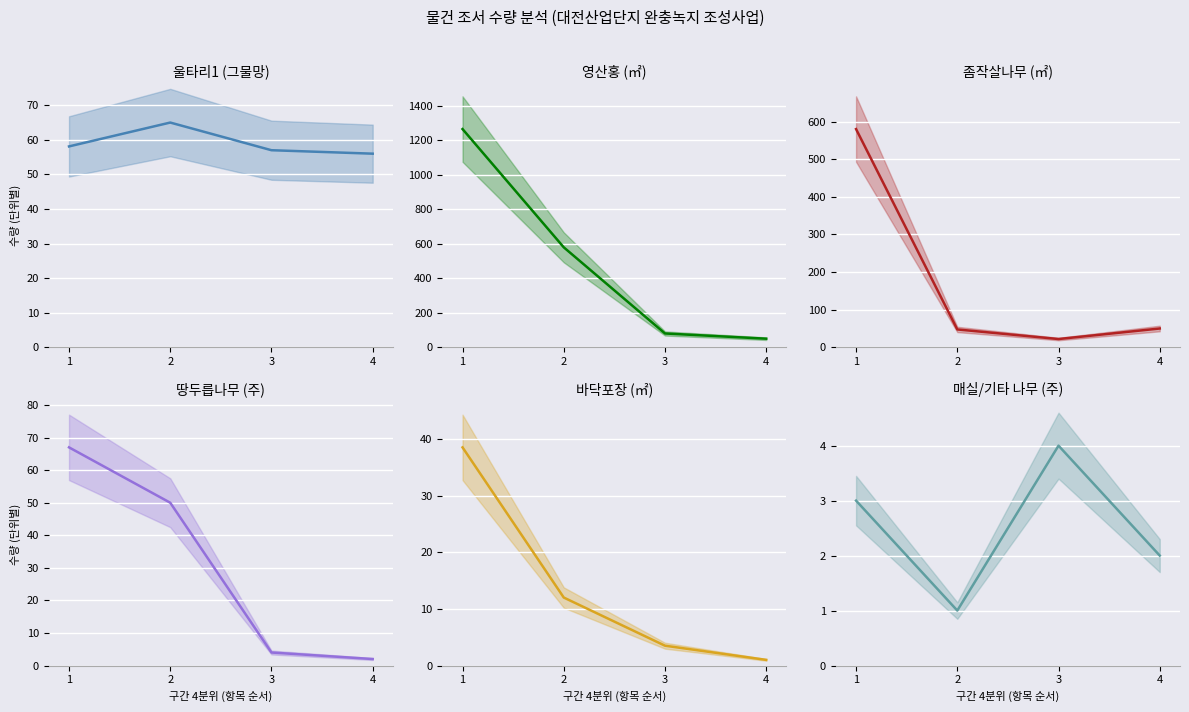

Reading right to left, extract all data points from this chart.

울타리1 (그물망): 4=56.0	3=57.0	2=65.0	1=58.1
영산홍 (㎡): 4=50.0	3=80.3	2=580.0	1=1266.0
좀작살나무 (㎡): 4=50.0	3=22.0	2=47.5	1=580.0
땅두릅나무 (주): 4=2.0	3=4.0	2=50.0	1=67.0
바닥포장 (㎡): 4=1.0	3=3.5	2=12.0	1=38.5
매실/기타 나무 (주): 4=2.0	3=4.0	2=1.0	1=3.0